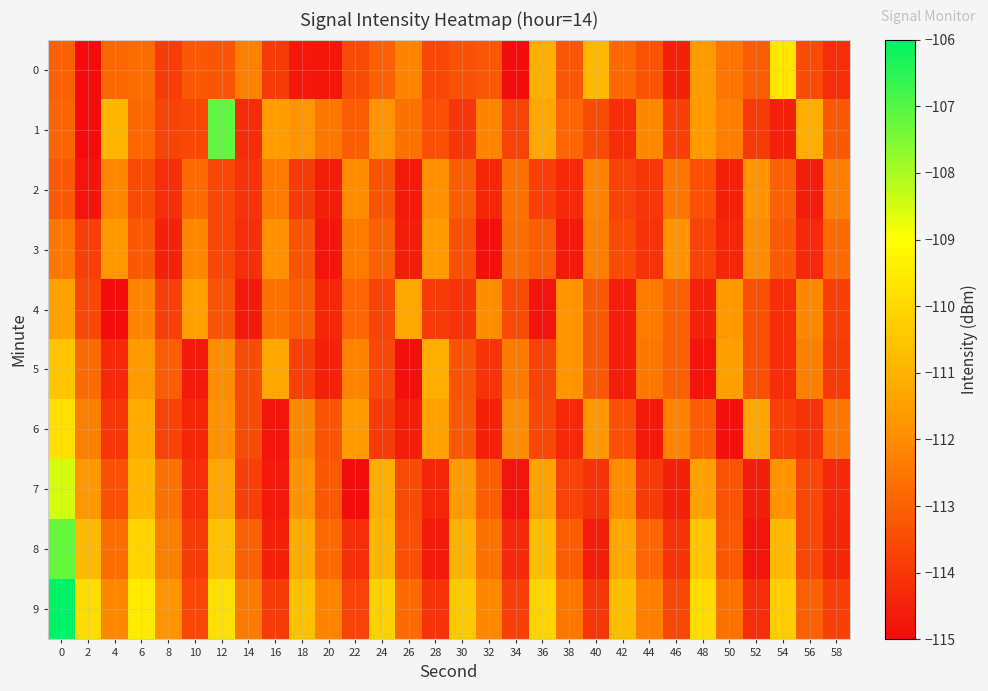

What is the difference between the highest and lowest values at 44?

2.6